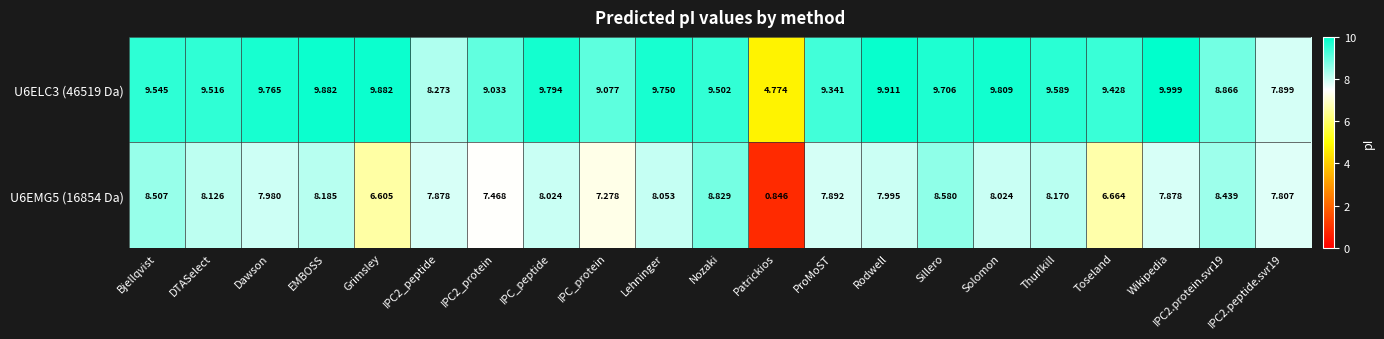

What is the total value across all series at Dawson?

17.7